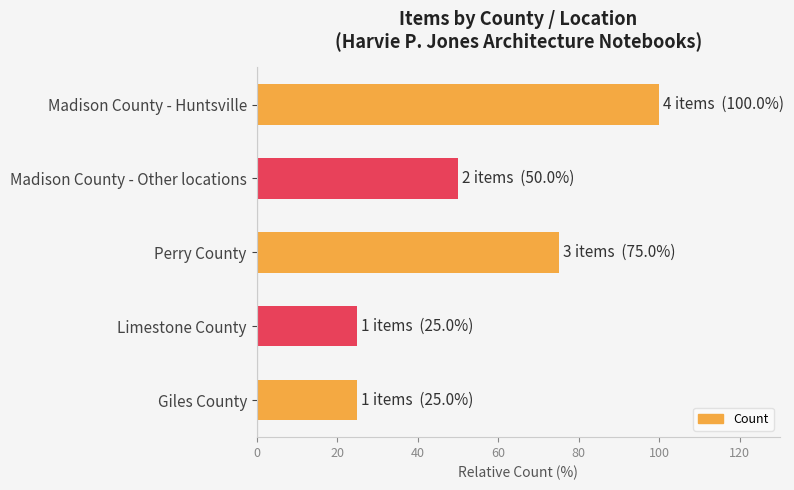

At which label is the value closest to 2?

Madison County - Other locations